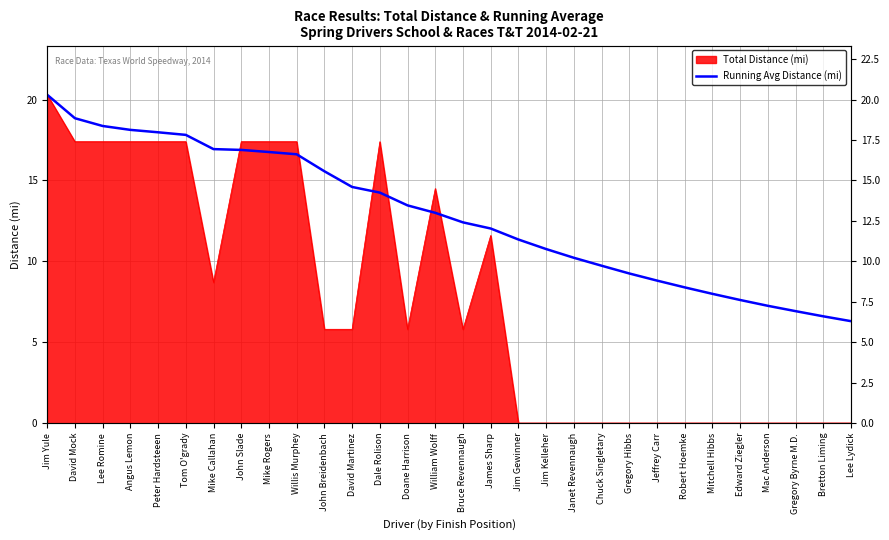

Reading left to right, extract all data points from this chart.

20.3	18.9	18.4	18.1	18.0	17.8	16.9	16.9	16.8	16.6	15.6	14.6	14.2	13.5	13.0	12.4	12.0	11.3	10.8	10.2	9.7	9.2	8.8	8.4	8.0	7.6	7.2	6.9	6.6	6.3